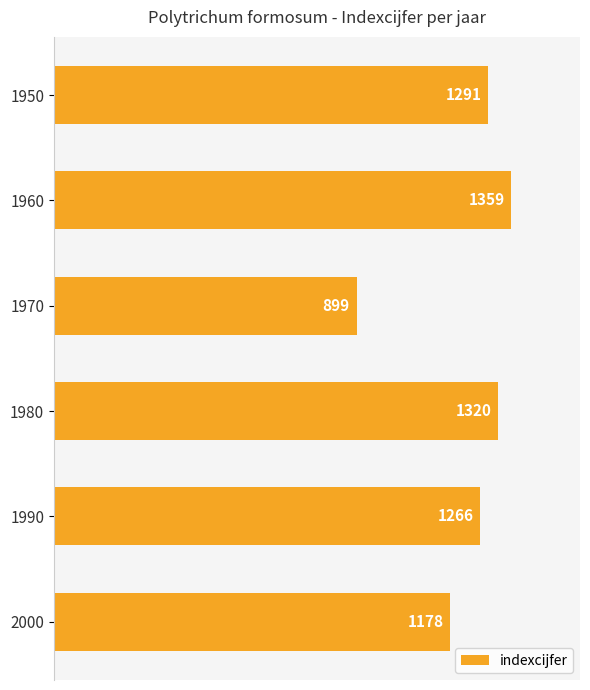

How many bars are there in total?

6